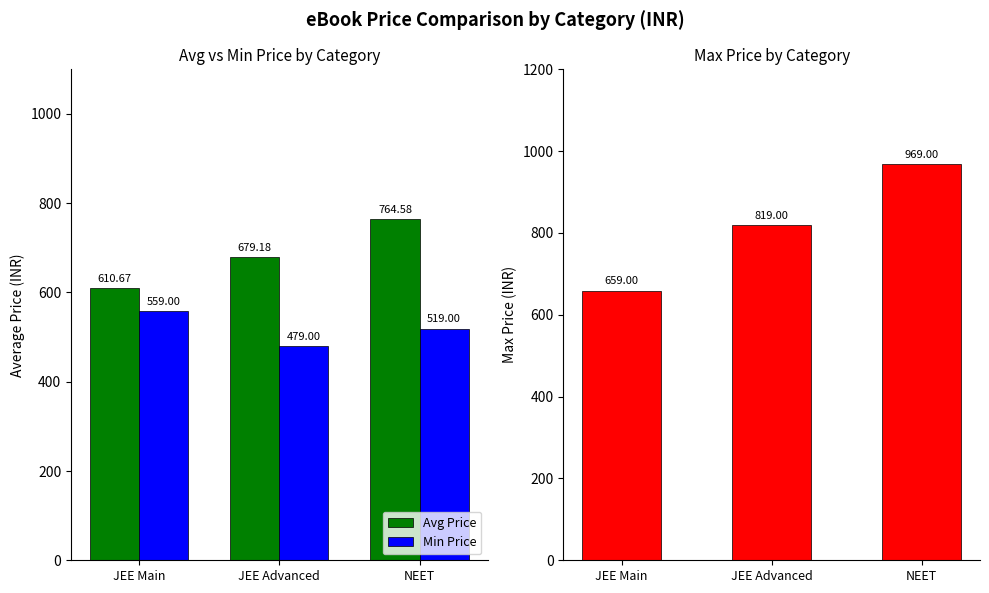

How many Max Price values are between 659 and 969?

3